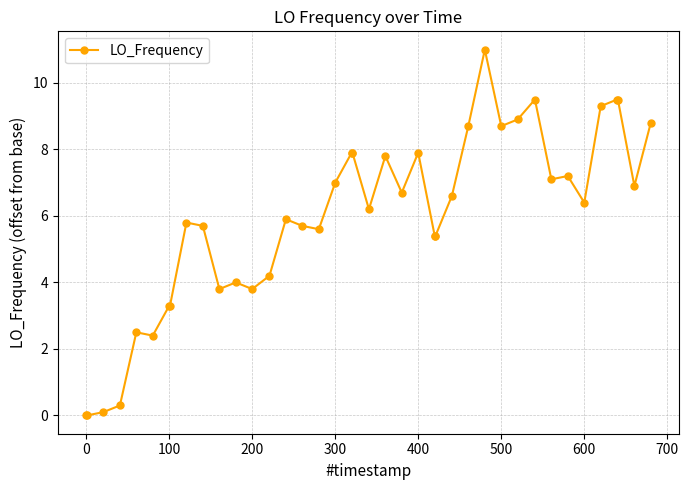

Count the number of categories in the chart.

40